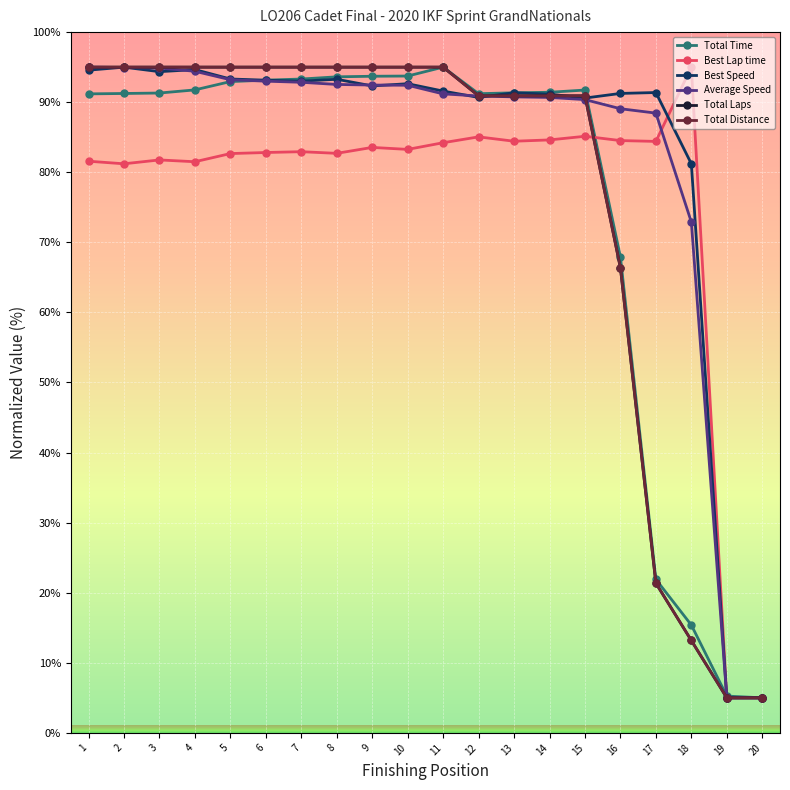

Does the chart have visible grid lines?

Yes